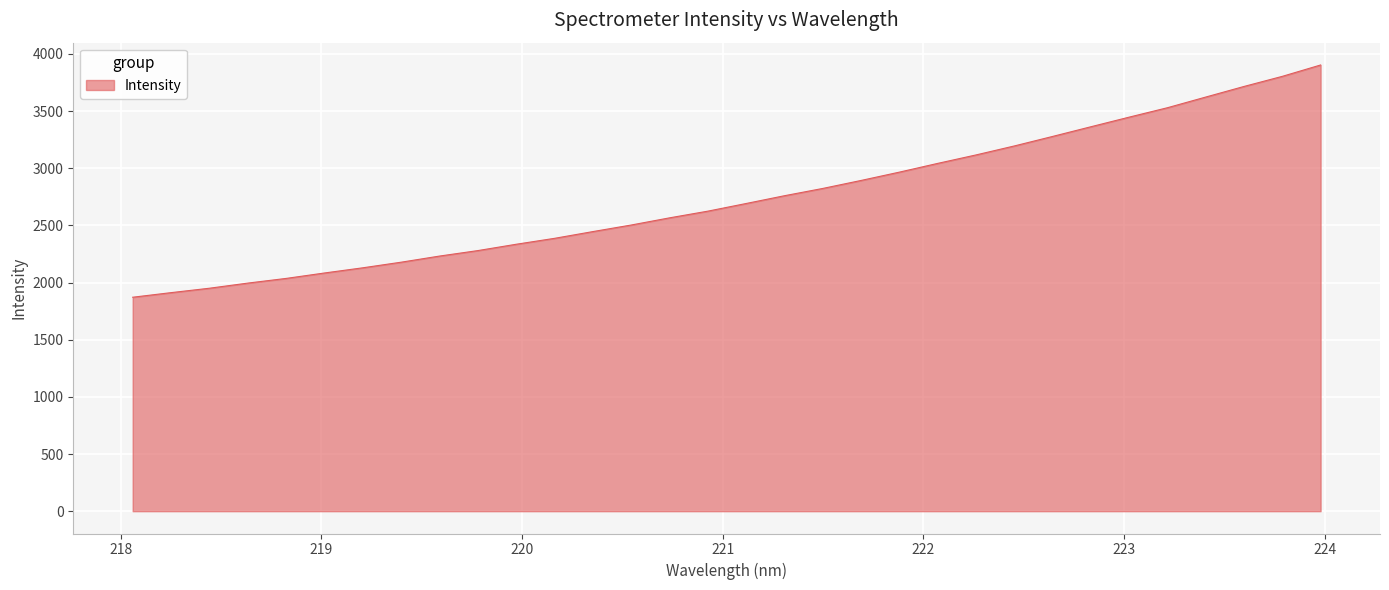

How many categories are shown in the chart?

32